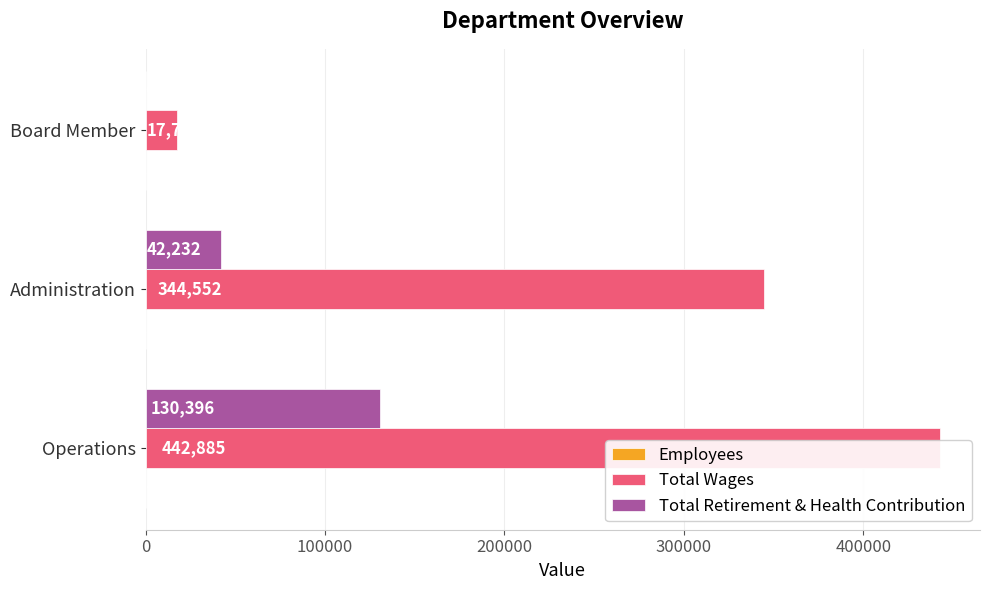

How many groups of bars are there?

3